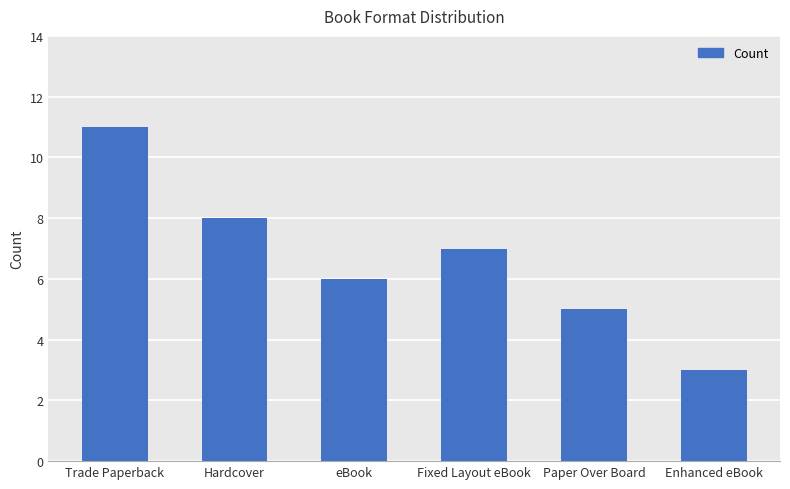

Count the number of categories in the chart.

6